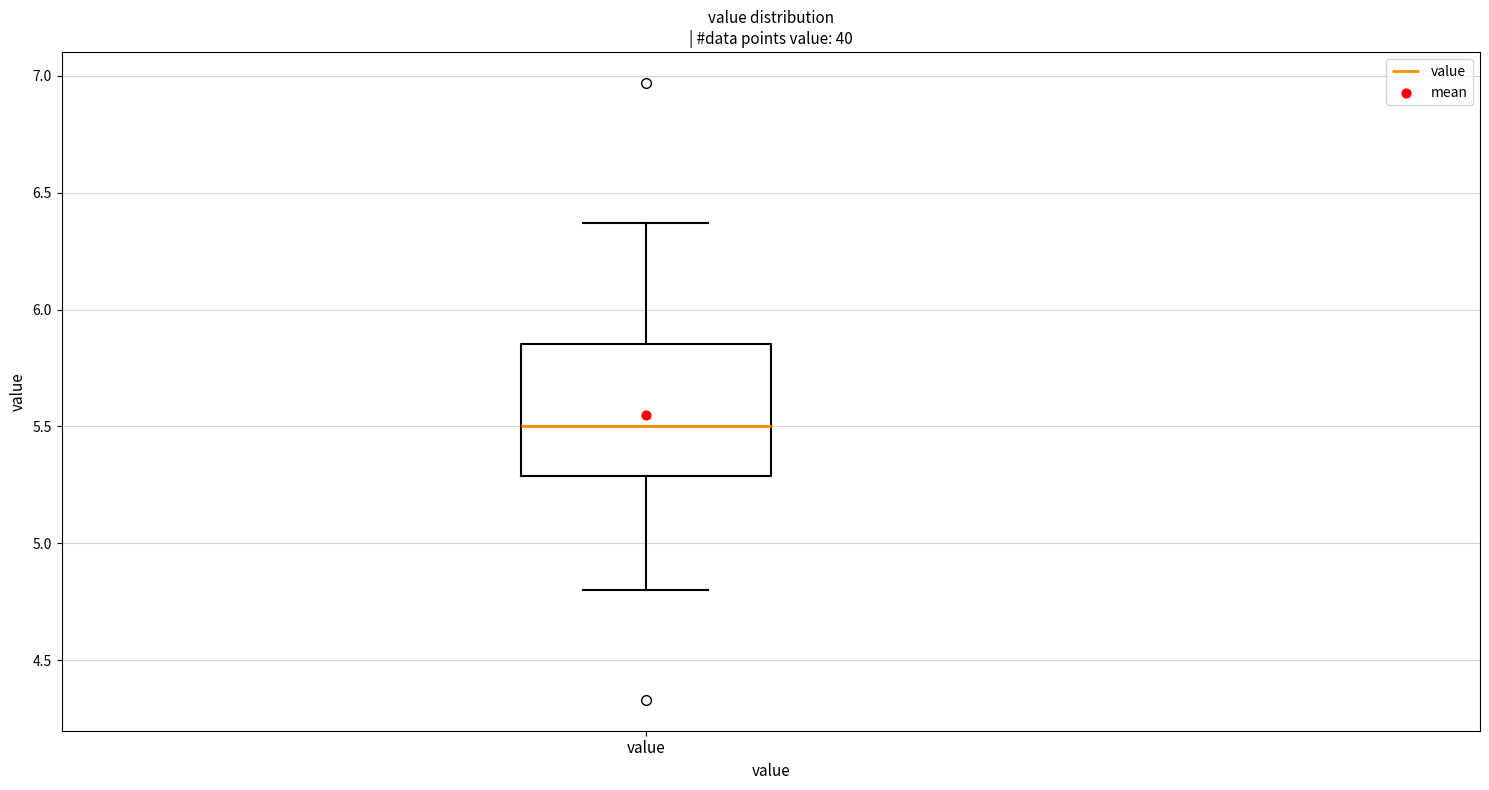

Where does the upper whisker of the box for value end on the y-axis? The values are not printed on the chart, so give them approximately, as read against the axis.

6.35